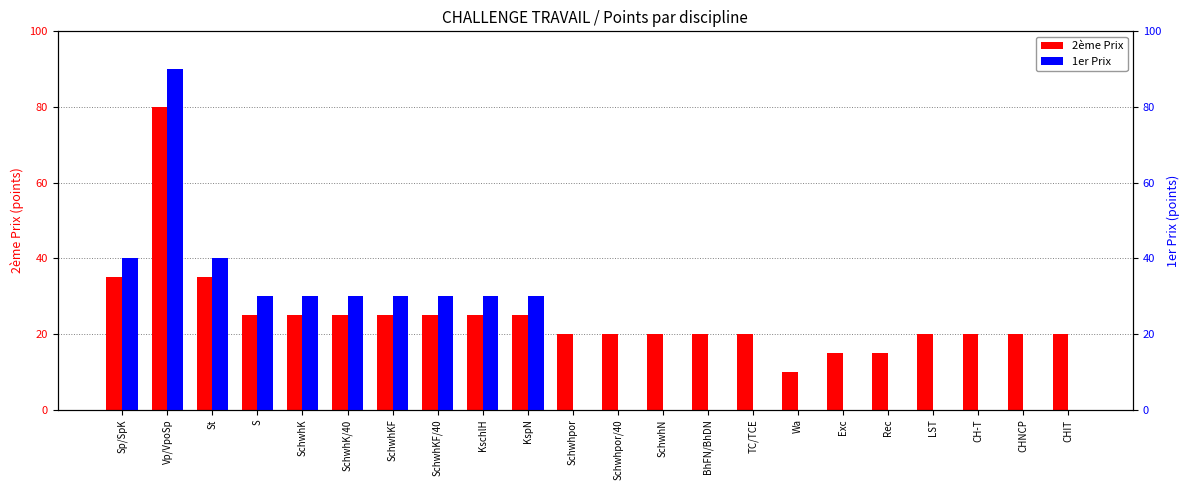

The 2ème Prix series shows 15 at Exc. True or false?

True